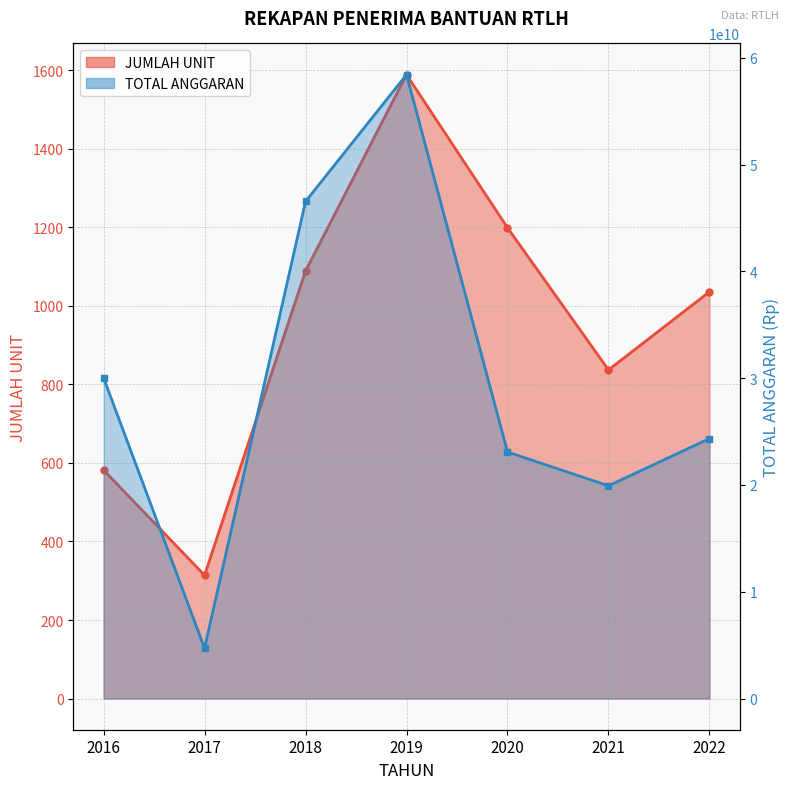

List the series in order of their overall mean, highest first.

TOTAL ANGGARAN, JUMLAH UNIT